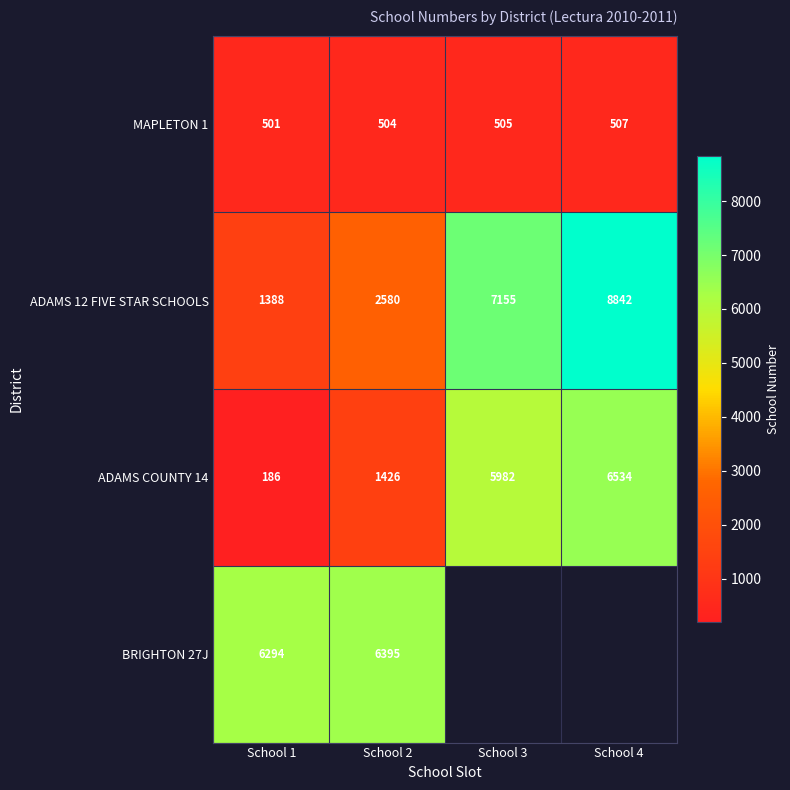

At how many categories does at least one series exceed 8834?

1